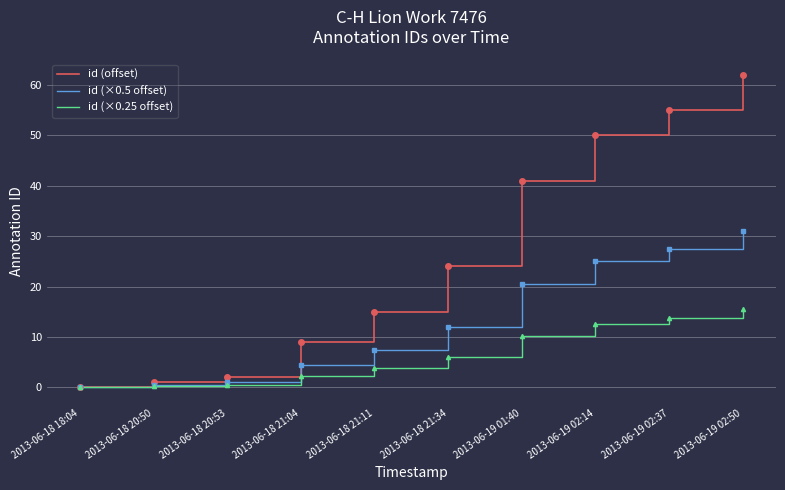

Rank the series by their average value, from highest to lowest.

id (offset), id (×0.5 offset), id (×0.25 offset)